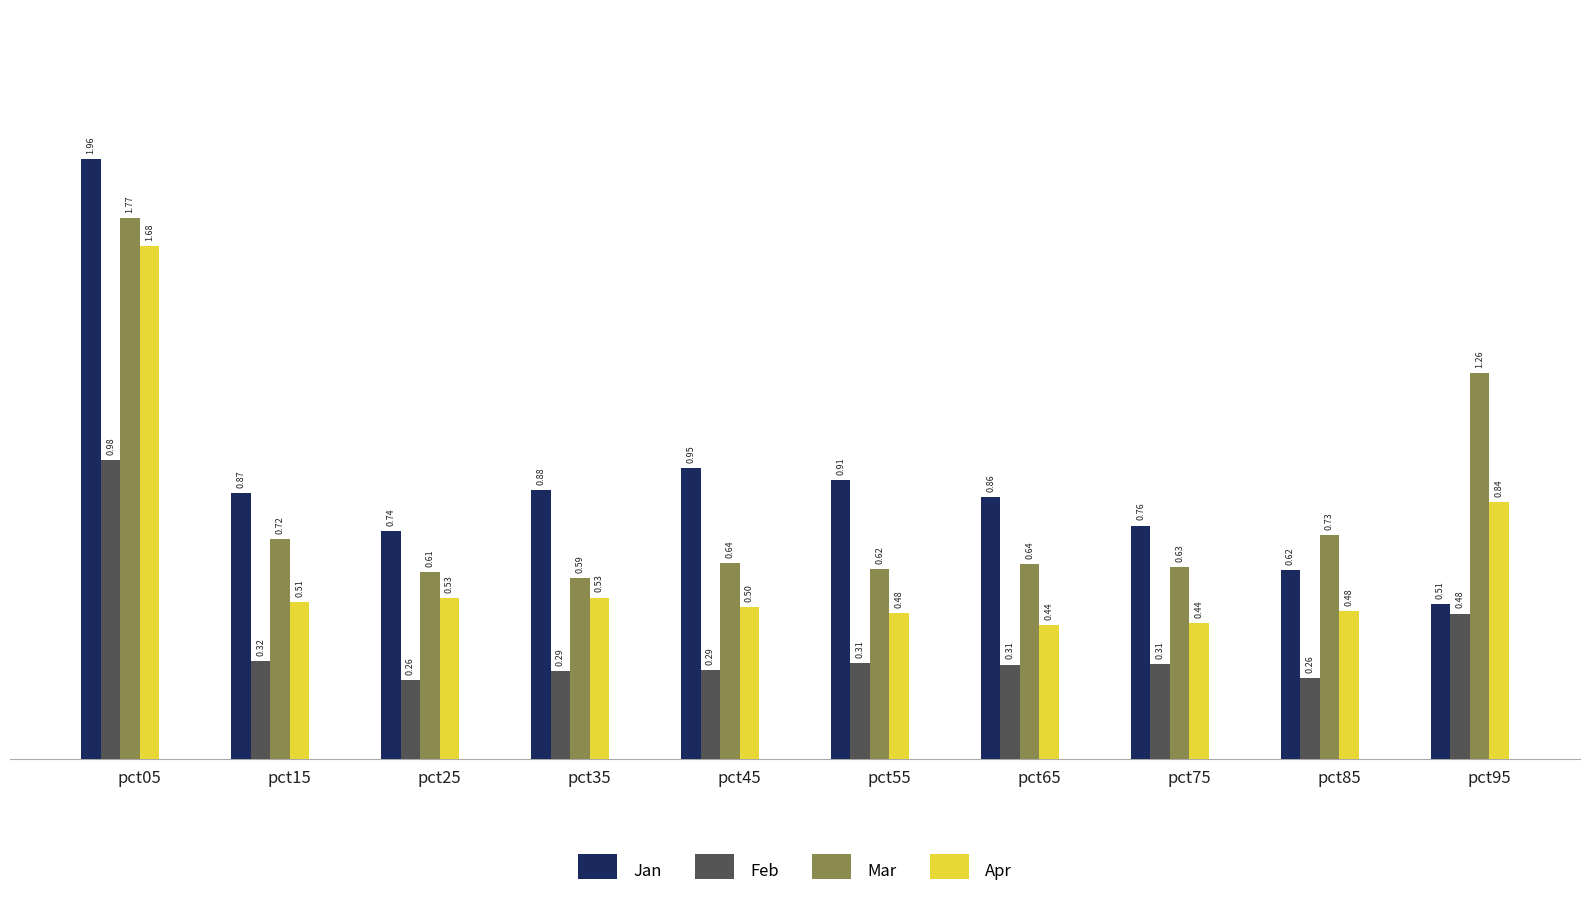

What is the difference between the maximum and minimum values in the Mar series?

1.2